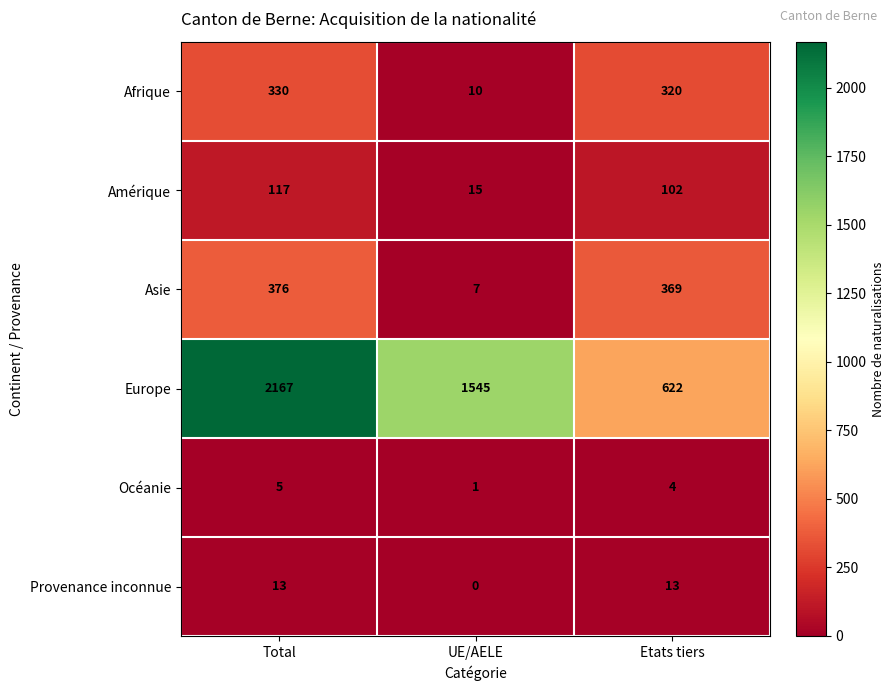

Is it true that Océanie equals 6 at Etats tiers?

False